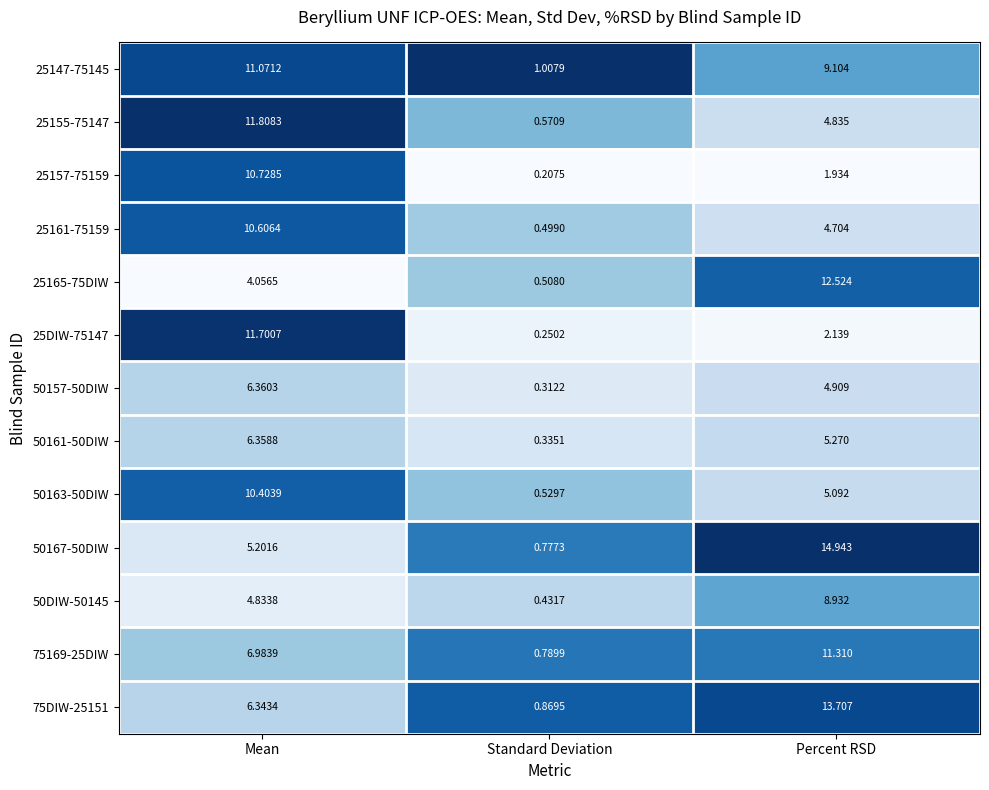

List the labels in order of 50163-50DIW value, smallest first.

Standard Deviation, Percent RSD, Mean